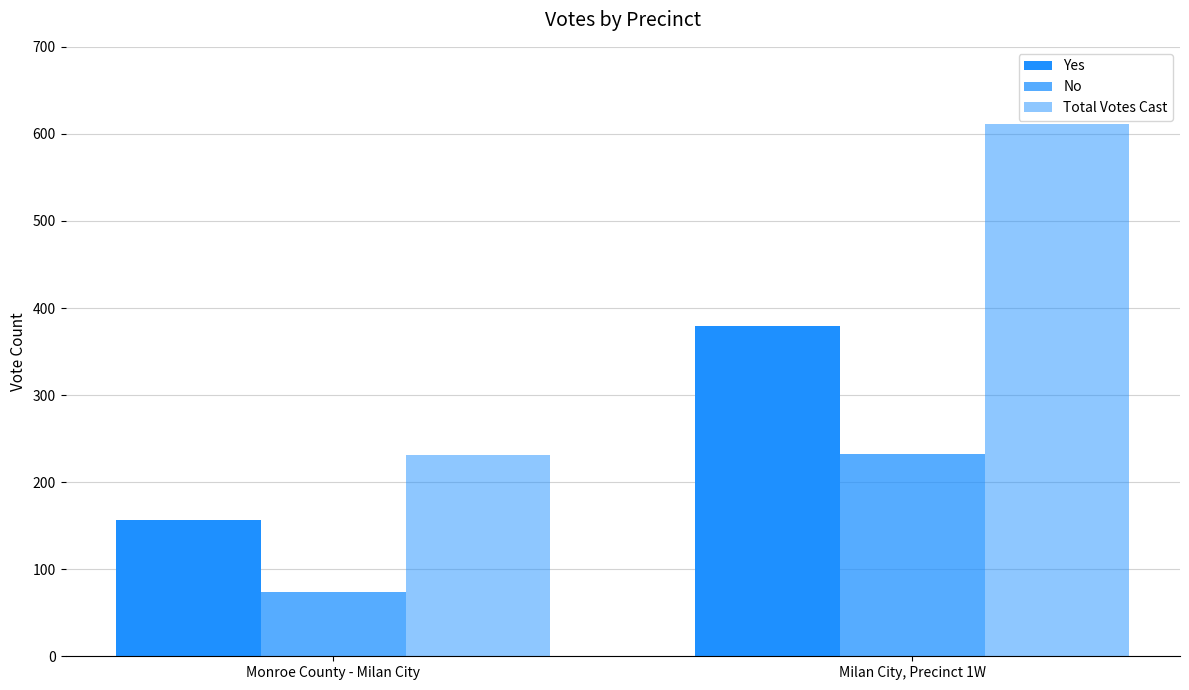

Count the Total Votes Cast values in the range 231 to 611.

2